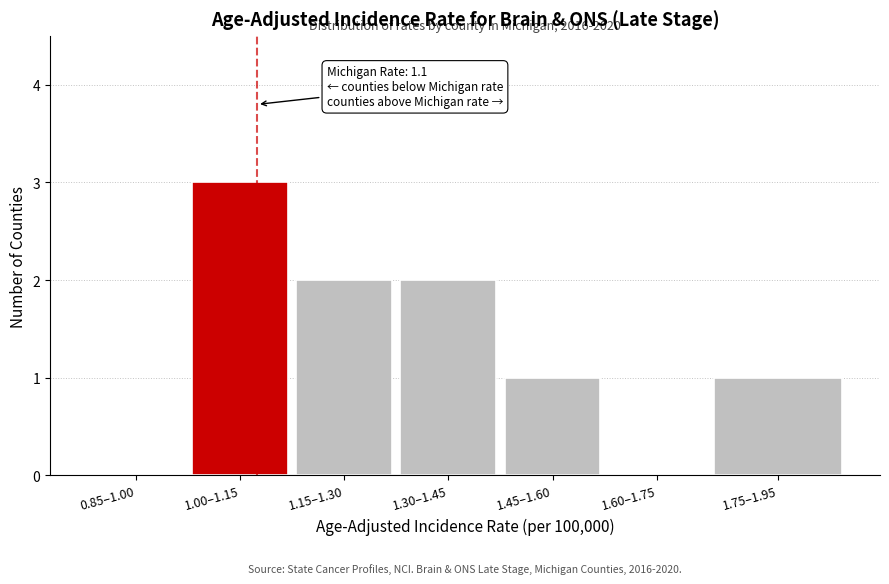

Reading right to left, extract all data points from this chart.

1.75–1.95=1	1.60–1.75=0	1.45–1.60=1	1.30–1.45=2	1.15–1.30=2	1.00–1.15=3	0.85–1.00=0